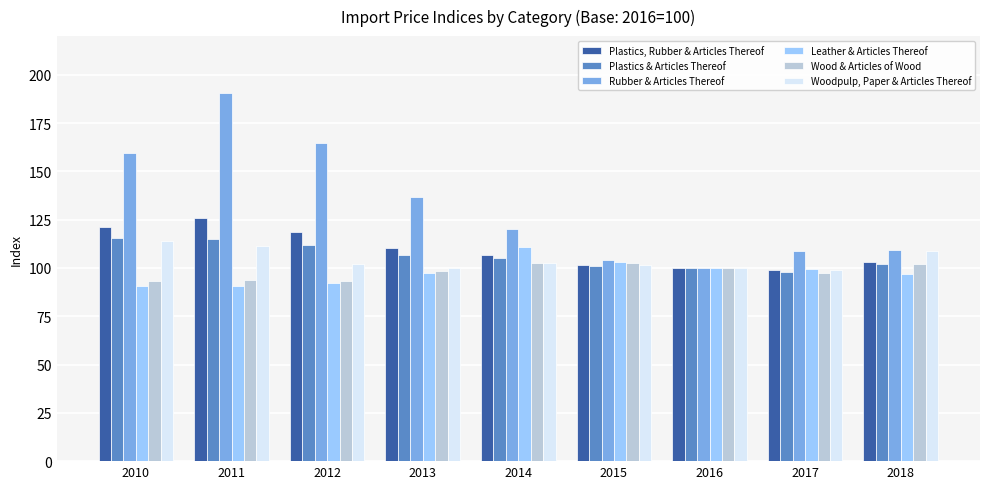

What is the value of the Leather & Articles Thereof bar at the 1st from the left?

90.6